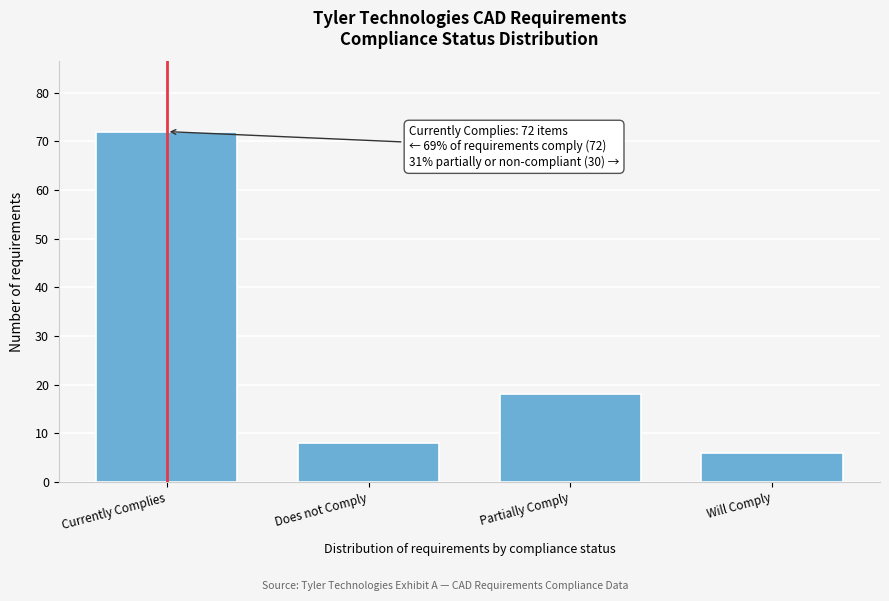

Reading right to left, transcribe all the data shown in this chart.

Will Comply=6	Partially Comply=18	Does not Comply=8	Currently Complies=72